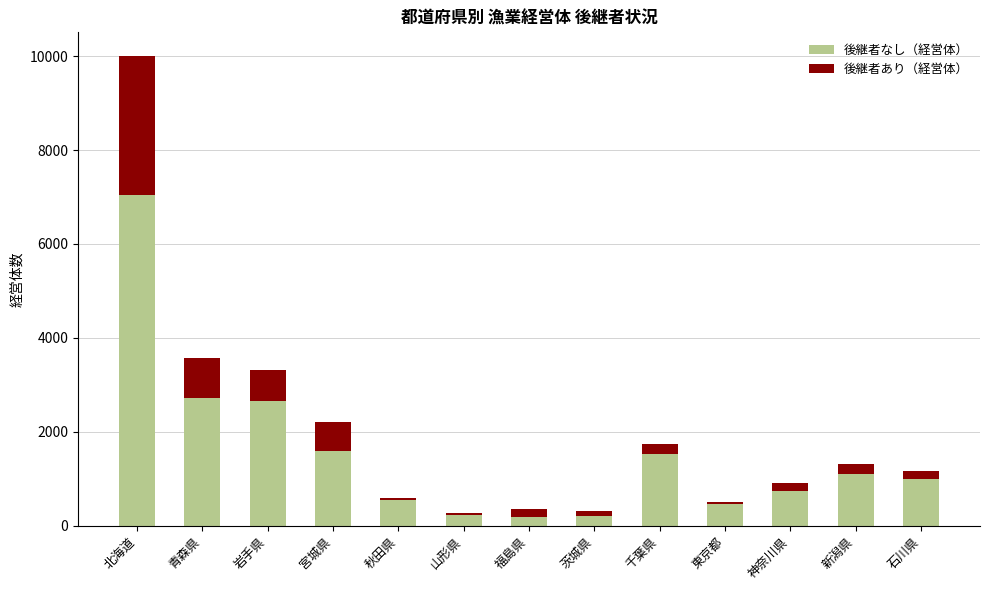

At which category is the sum across all series the highest?

北海道